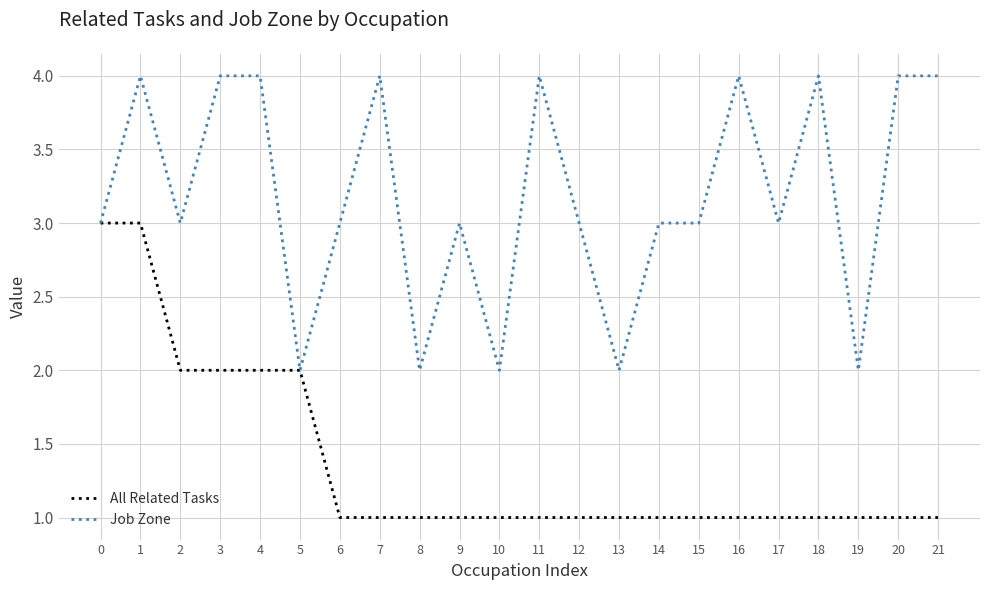

Reading left to right, transcribe all the data shown in this chart.

All Related Tasks: 3	3	2	2	2	2	1	1	1	1	1	1	1	1	1	1	1	1	1	1	1	1
Job Zone: 3	4	3	4	4	2	3	4	2	3	2	4	3	2	3	3	4	3	4	2	4	4